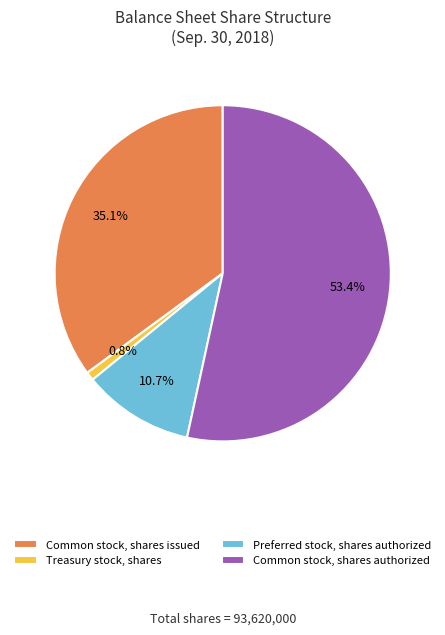

To the nearest percent, what portion does Treasury stock, shares represent?

1%